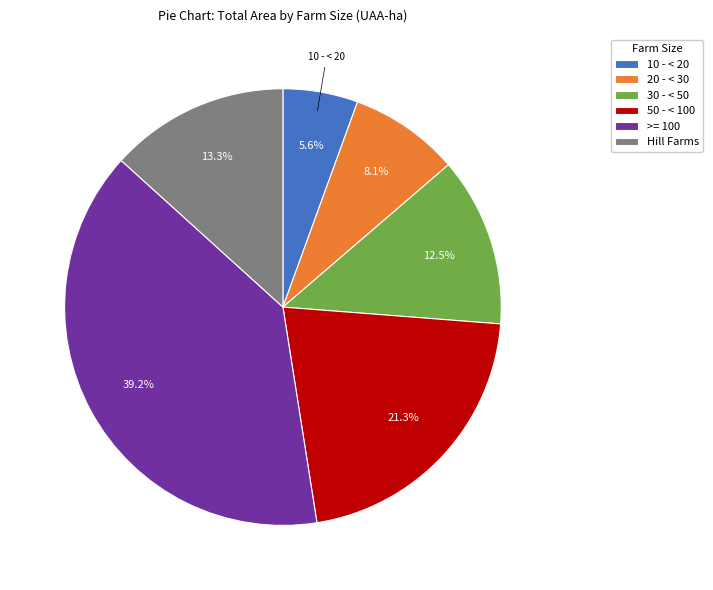

What is the smallest slice in the pie chart?

10 - < 20